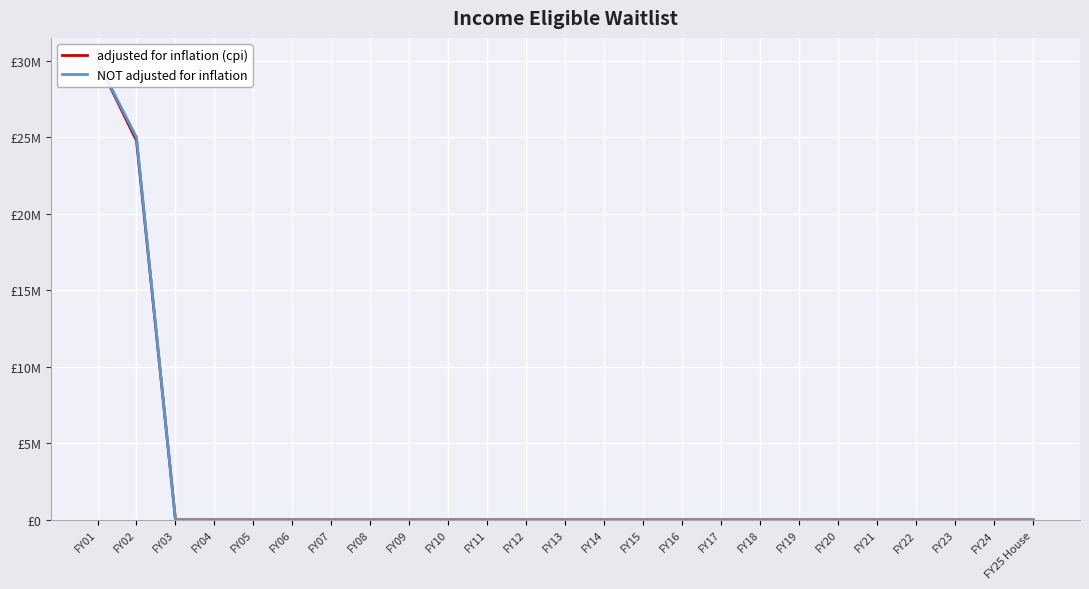

Reading left to right, list all the values displayed in this chart.

adjusted for inflation (cpi): FY01=30000000	FY02=24780929	FY03=0	FY04=0	FY05=0	FY06=0	FY07=0	FY08=0	FY09=0	FY10=0	FY11=0	FY12=0	FY13=0	FY14=0	FY15=0	FY16=0	FY17=0	FY18=0	FY19=0	FY20=0	FY21=0	FY22=0	FY23=0	FY24=0	FY25 House=0
NOT adjusted for inflation: FY01=30000000	FY02=25000000	FY03=0	FY04=0	FY05=0	FY06=0	FY07=0	FY08=0	FY09=0	FY10=0	FY11=0	FY12=0	FY13=0	FY14=0	FY15=0	FY16=0	FY17=0	FY18=0	FY19=0	FY20=0	FY21=0	FY22=0	FY23=0	FY24=0	FY25 House=0